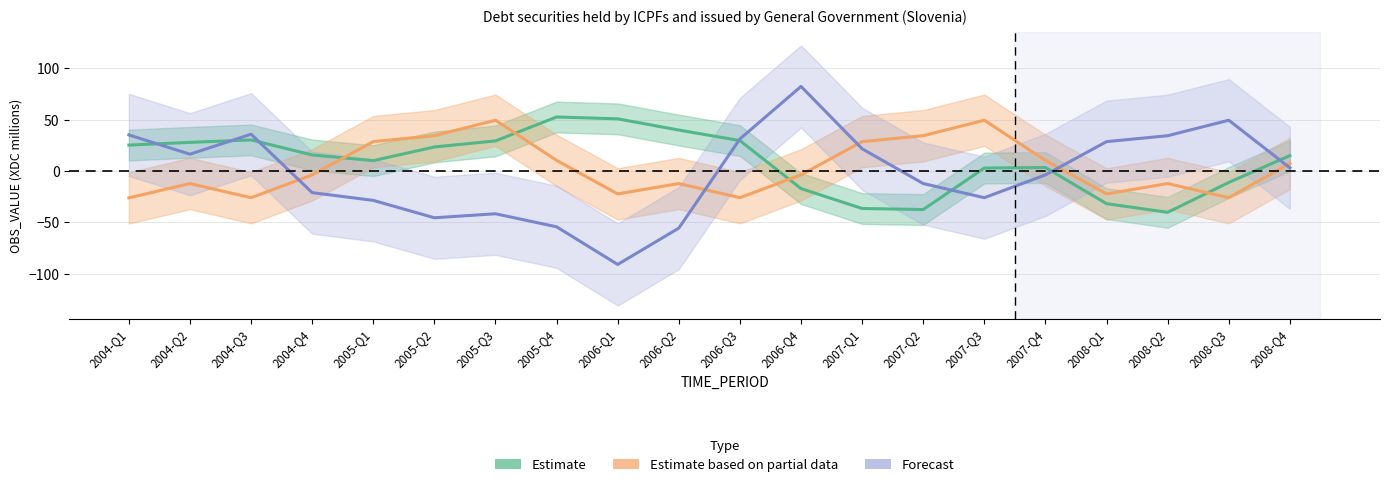

How many interior local peaks does the Estimate series have?

3